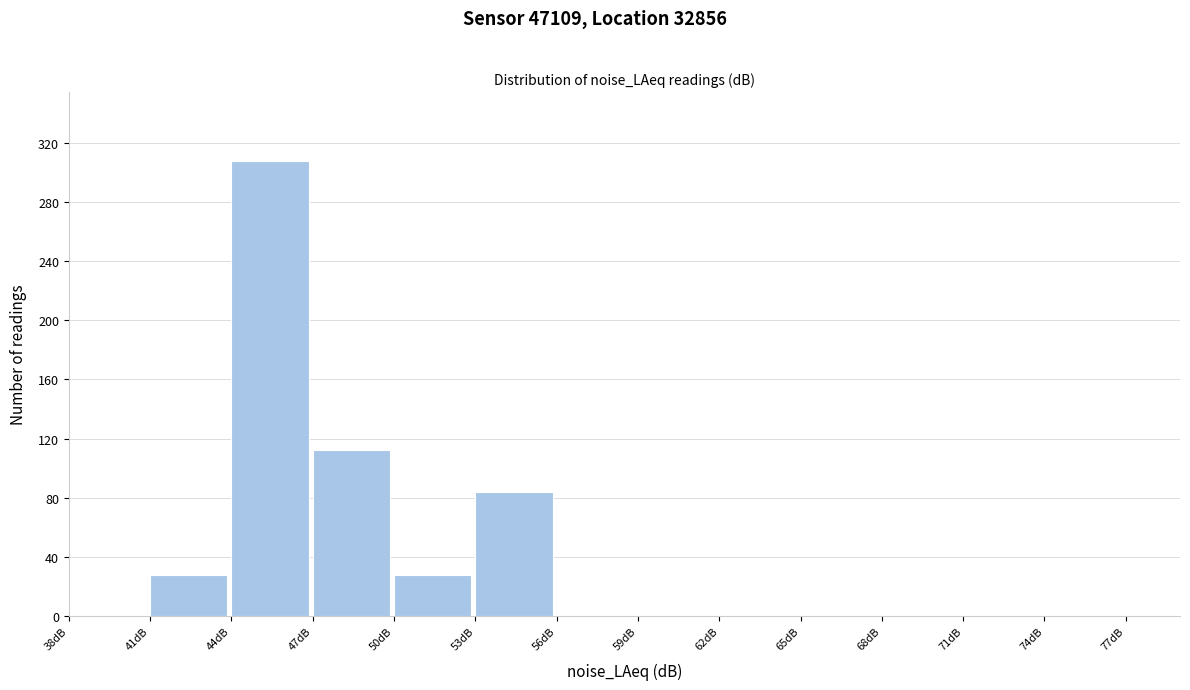

Reading left to right, list every bar in this chart as the range it spans on the x-axis followed by its height. The values are not printed on the chart, so give them approximately, as read against the axis.

38 to 41: 0
41 to 44: 30
44 to 47: 310
47 to 50: 110
50 to 53: 30
53 to 56: 85
56 to 59: 0
59 to 62: 0
62 to 65: 0
65 to 68: 0
68 to 71: 0
71 to 74: 0
74 to 77: 0